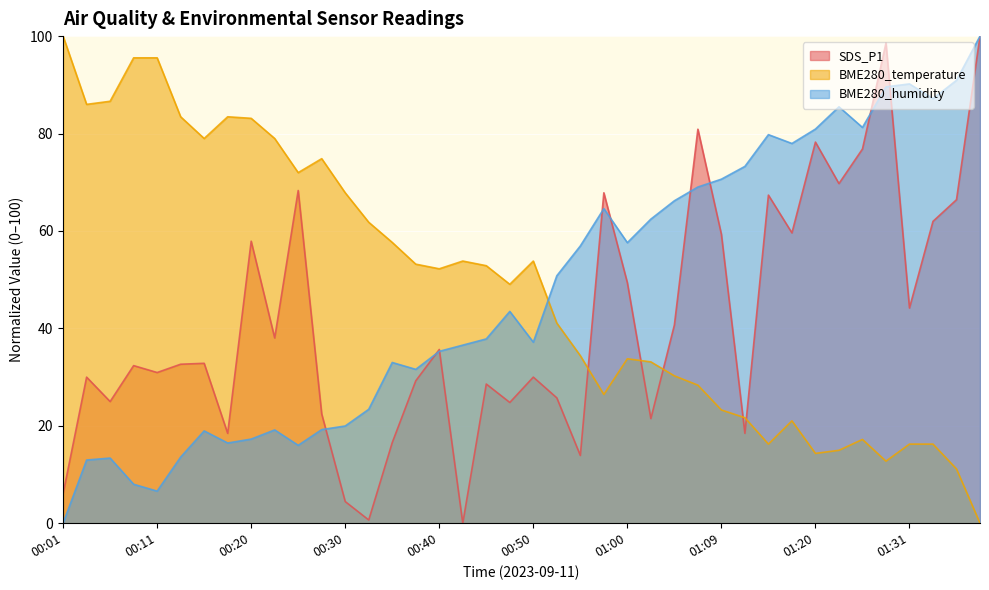

Is the value of SDS_P1 at 01:00 greater than the value of BME280_temperature at 01:14?

Yes